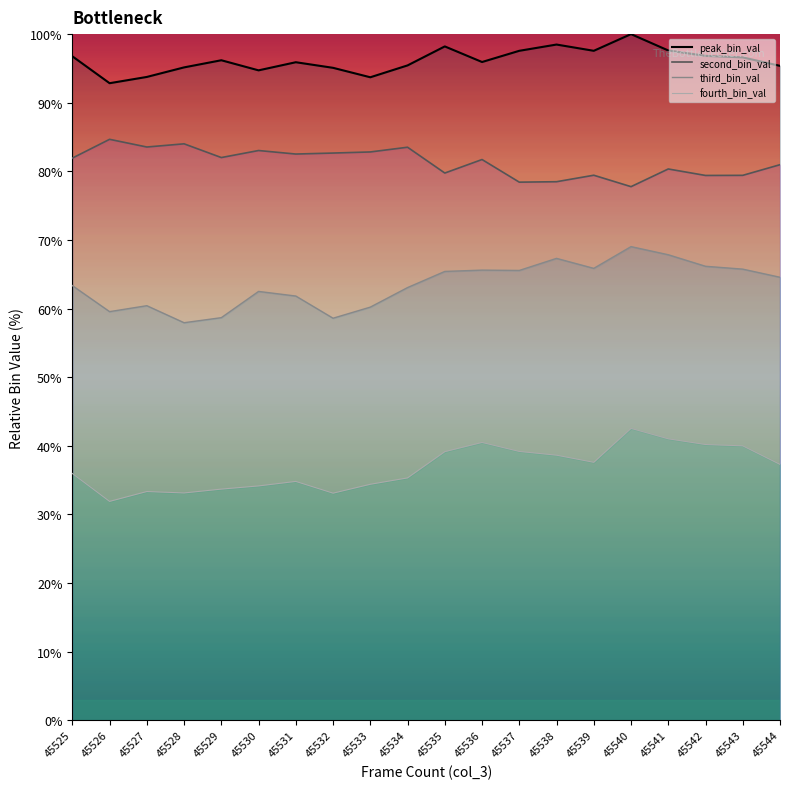

True or false: second_bin_val and peak_bin_val intersect in this chart.

False